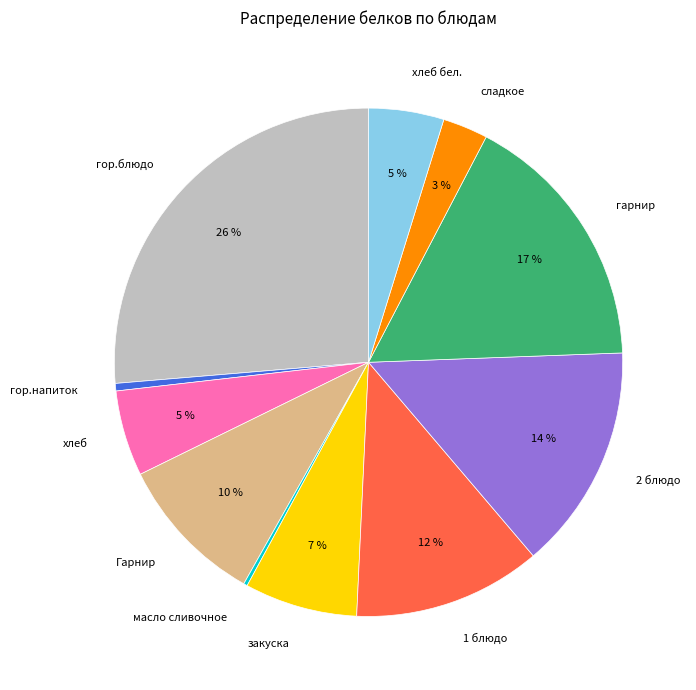

To the nearest percent, what percentage of the pie is хлеб бел.?

5%